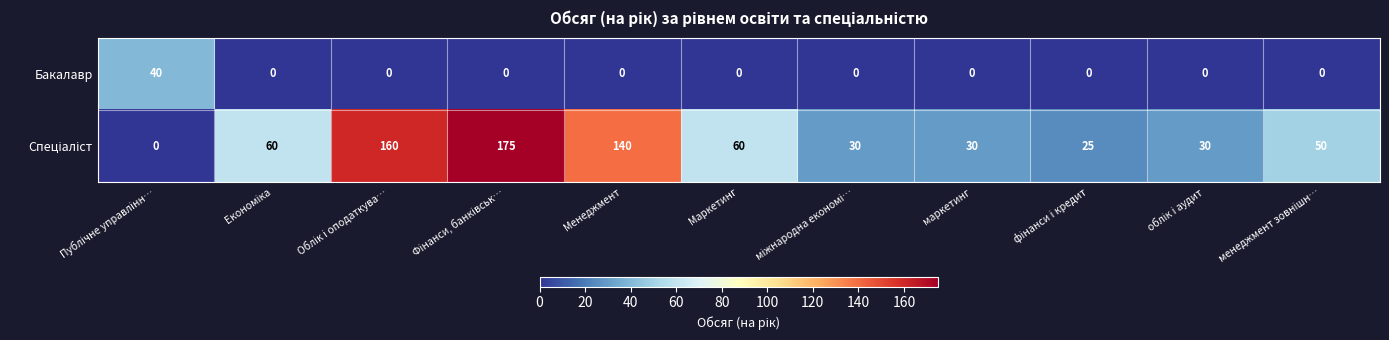

At how many categories does at least one series exceed 91?

3